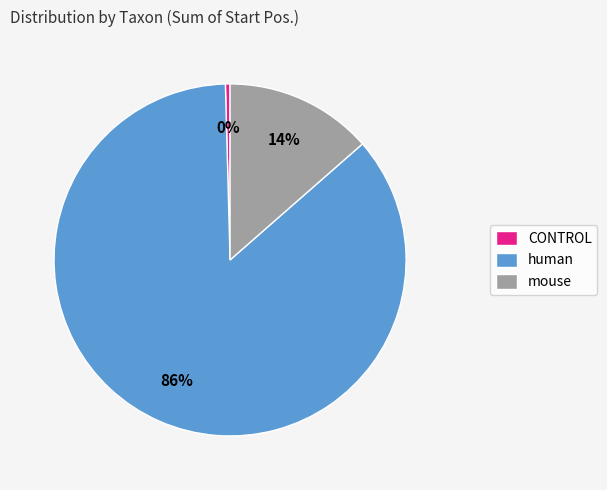

Which has a higher value, human or CONTROL?

human